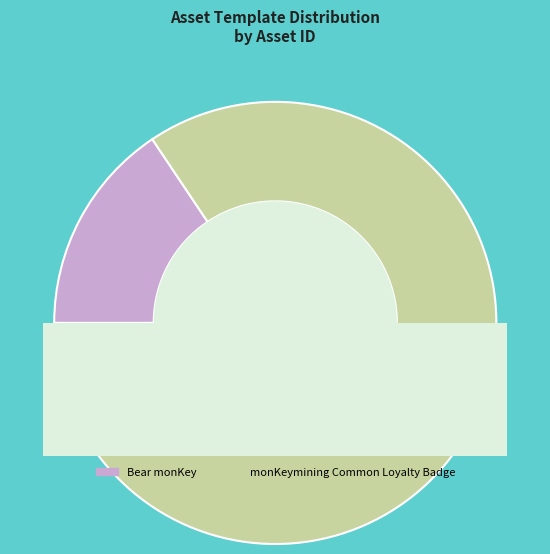

True or false: 1099577542102 accounts for 84% of the total.

True